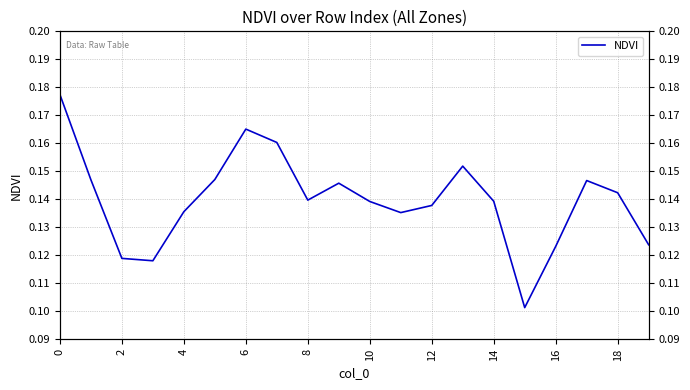

Reading left to right, what are all the values shown in this chart?

0.2	0.1	0.1	0.1	0.1	0.1	0.2	0.2	0.1	0.1	0.1	0.1	0.1	0.2	0.1	0.1	0.1	0.1	0.1	0.1